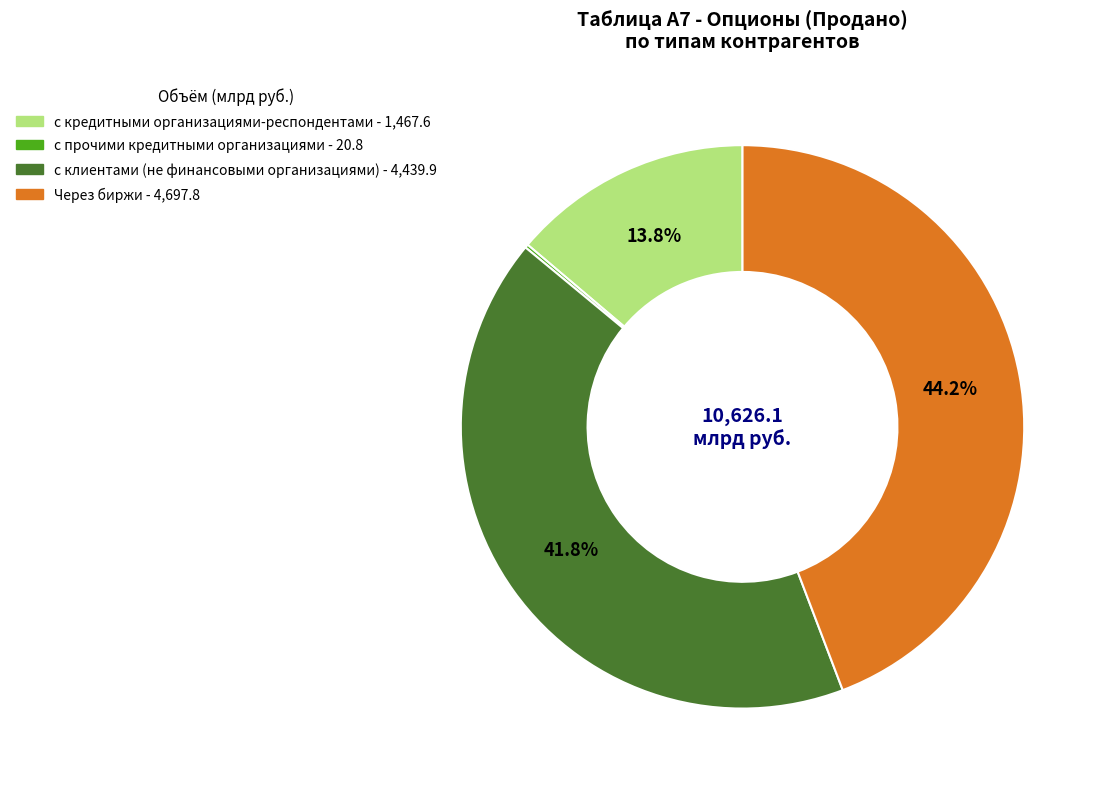

Is there any slice that represents more than half of the pie?

No